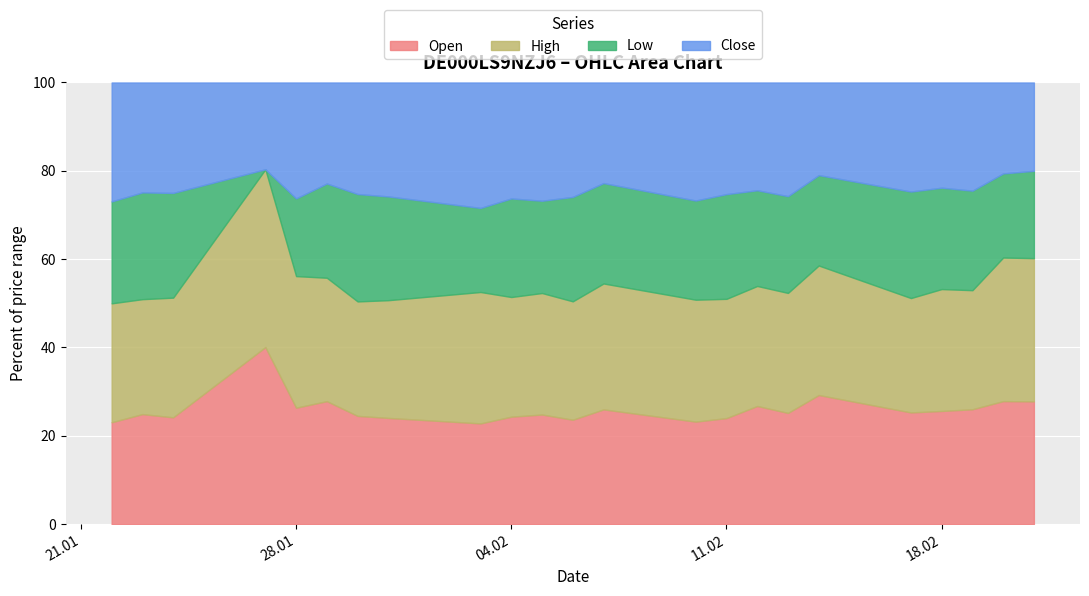

The Low series shows 125040 at 10.02.2025. True or false?

True